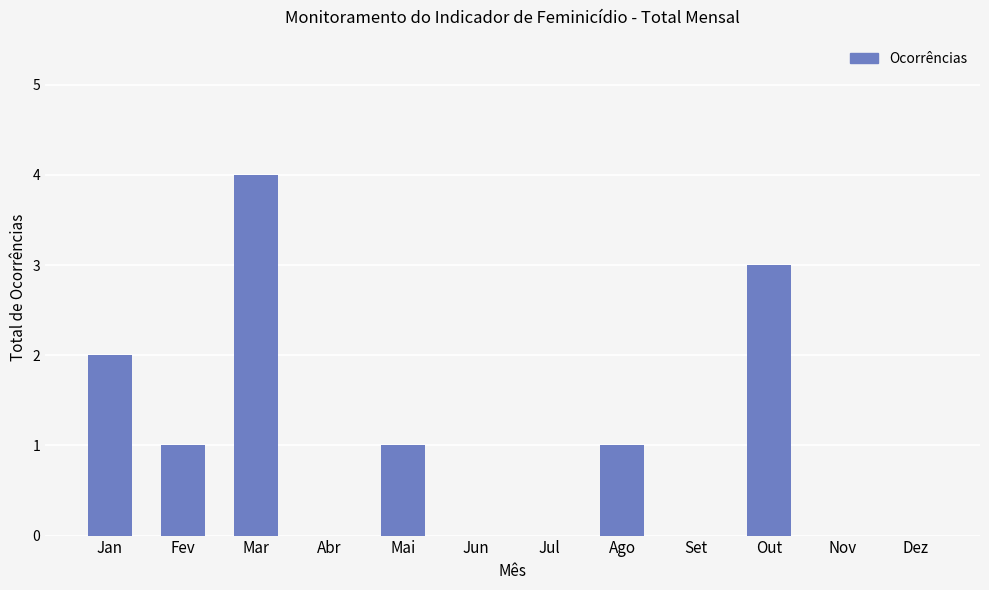

What is the sum of all values?

12